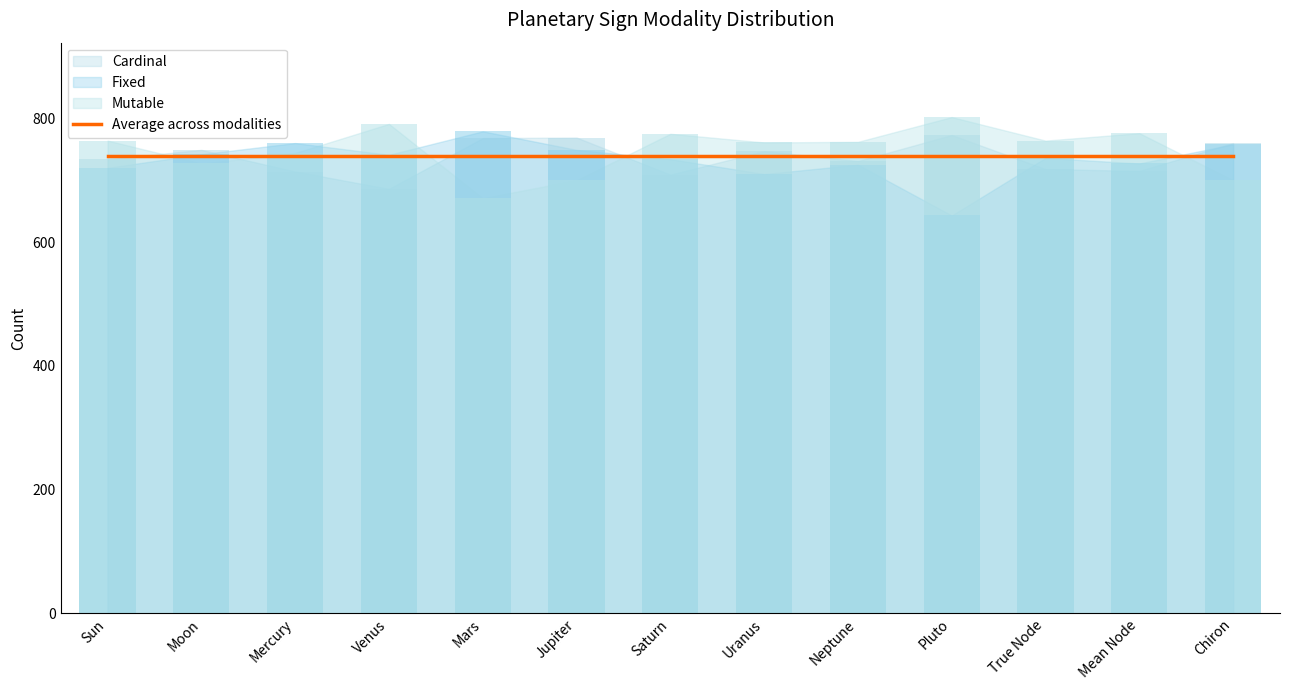

What is the minimum value shown in the chart?

643